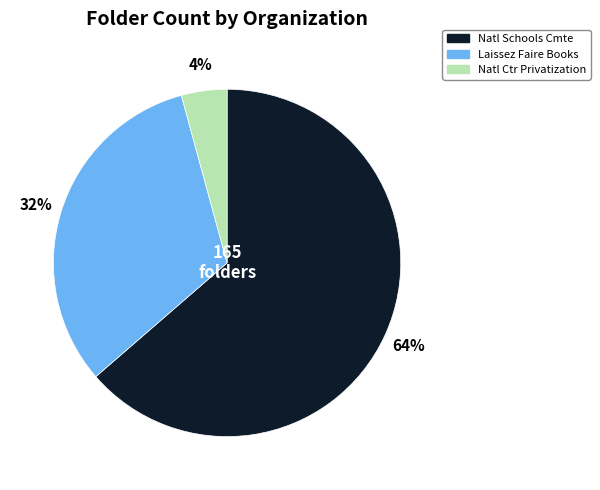

Rank the categories by value from lowest to highest.

Natl Ctr Privatization, Laissez Faire Books, Natl Schools Cmte